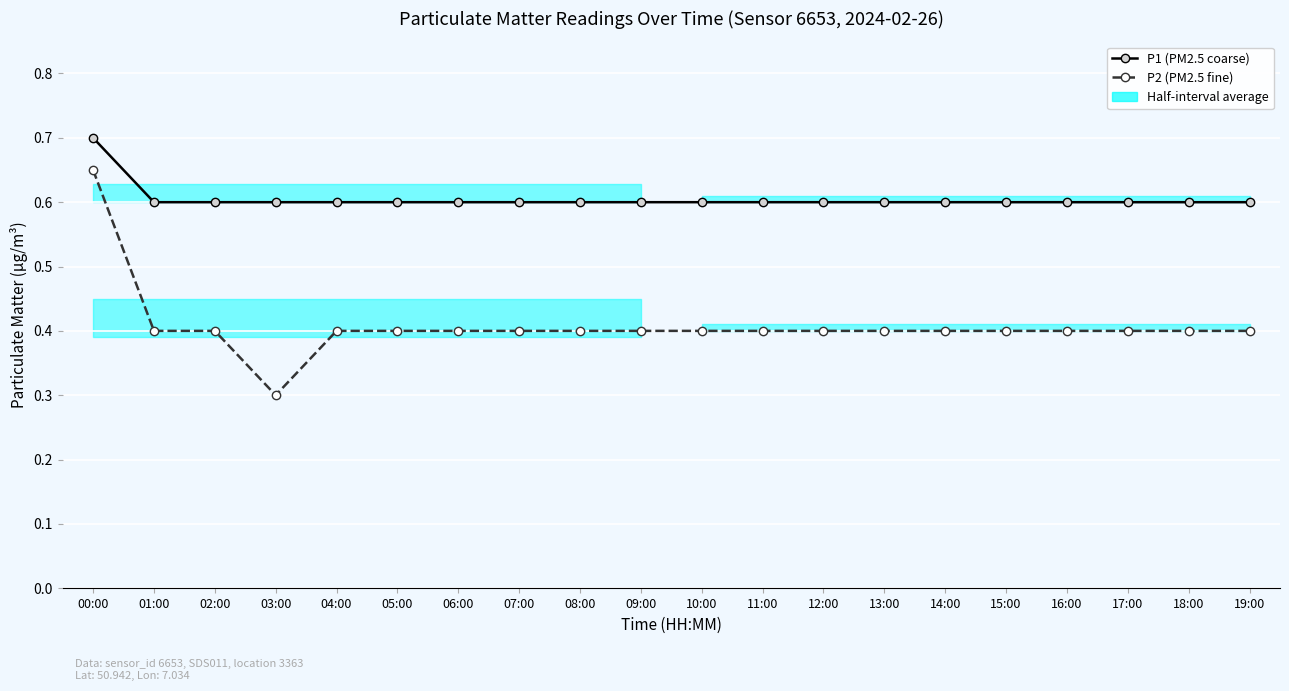

True or false: P2 and P1 intersect in this chart.

False